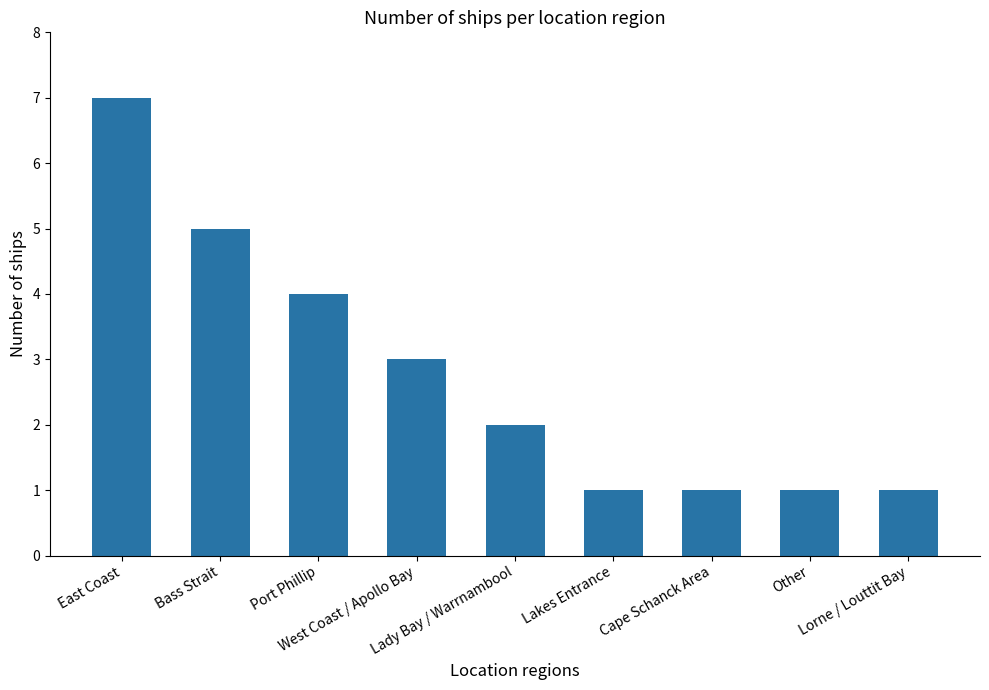

How many data points are less than 2?

4